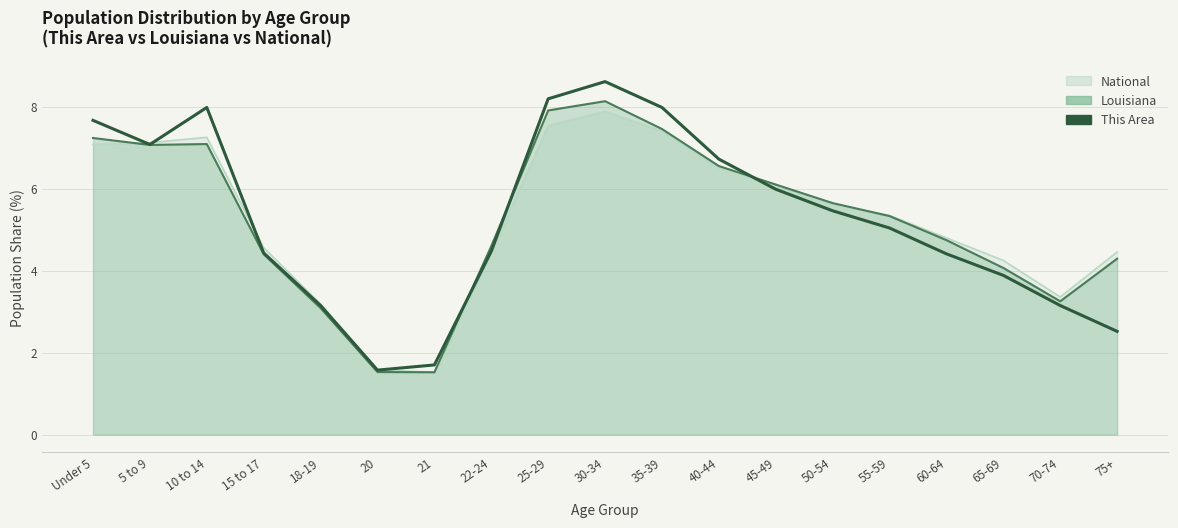

Does the chart have visible grid lines?

Yes